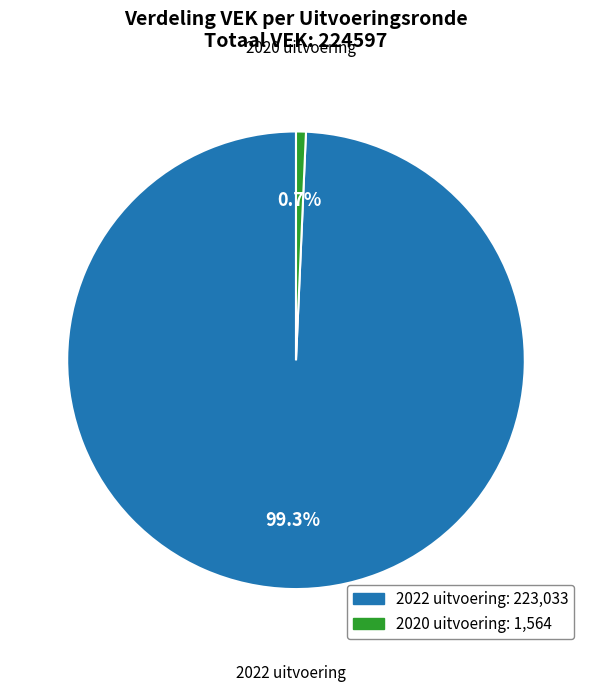

Does any single category account for the majority?

Yes